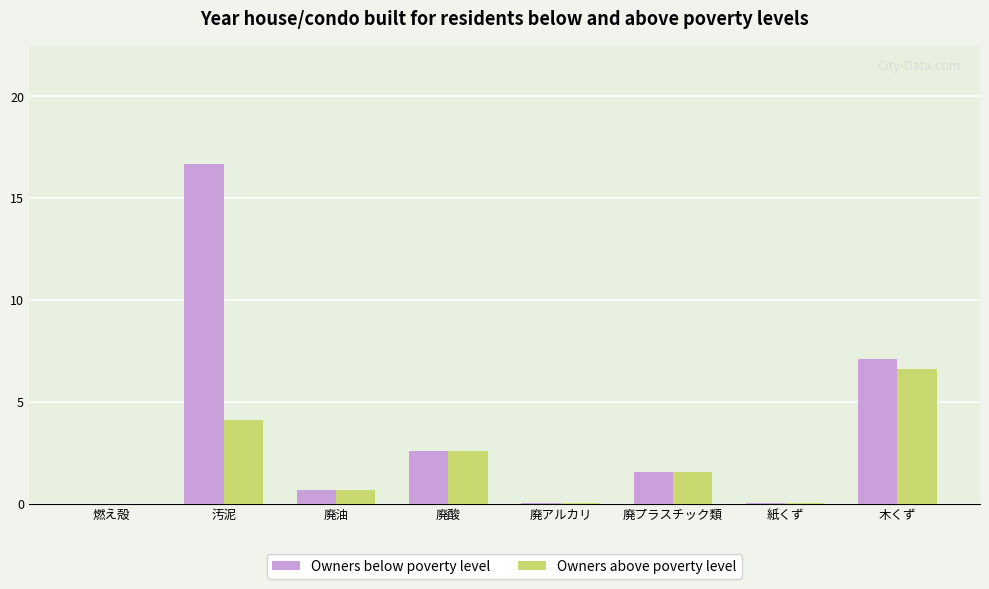

The value of Owners above poverty level at 汚泥 is 5.6. True or false?

False